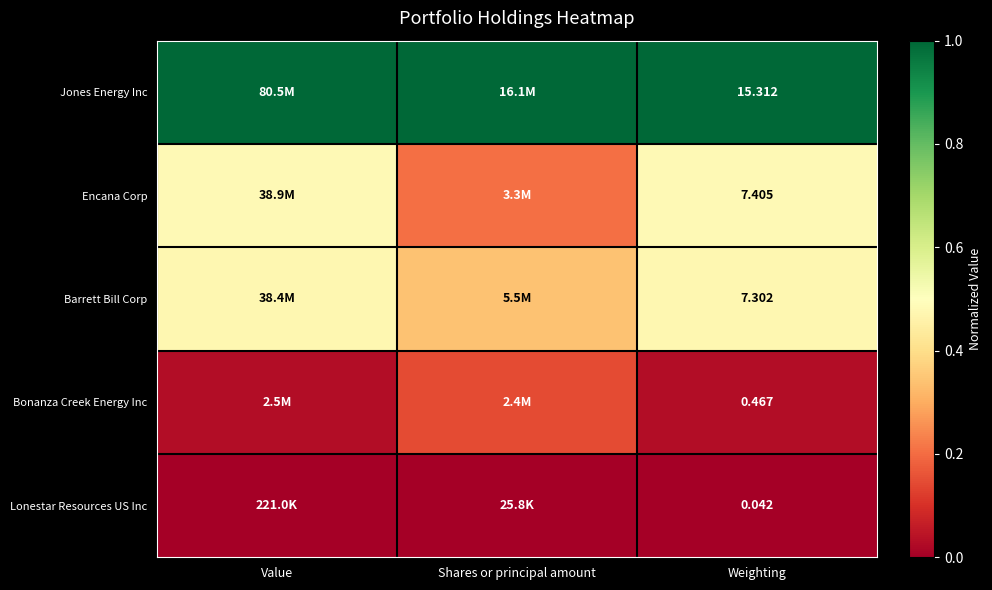

True or false: Bonanza Creek Energy Inc has a value of 0.1 at Shares or principal amount.

True